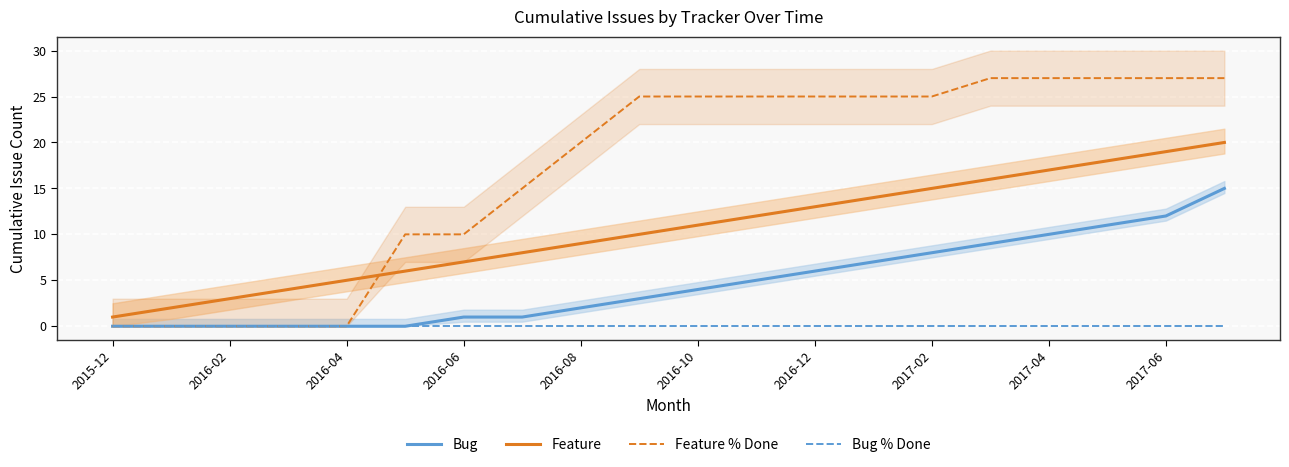

What is the greatest value displayed?

27